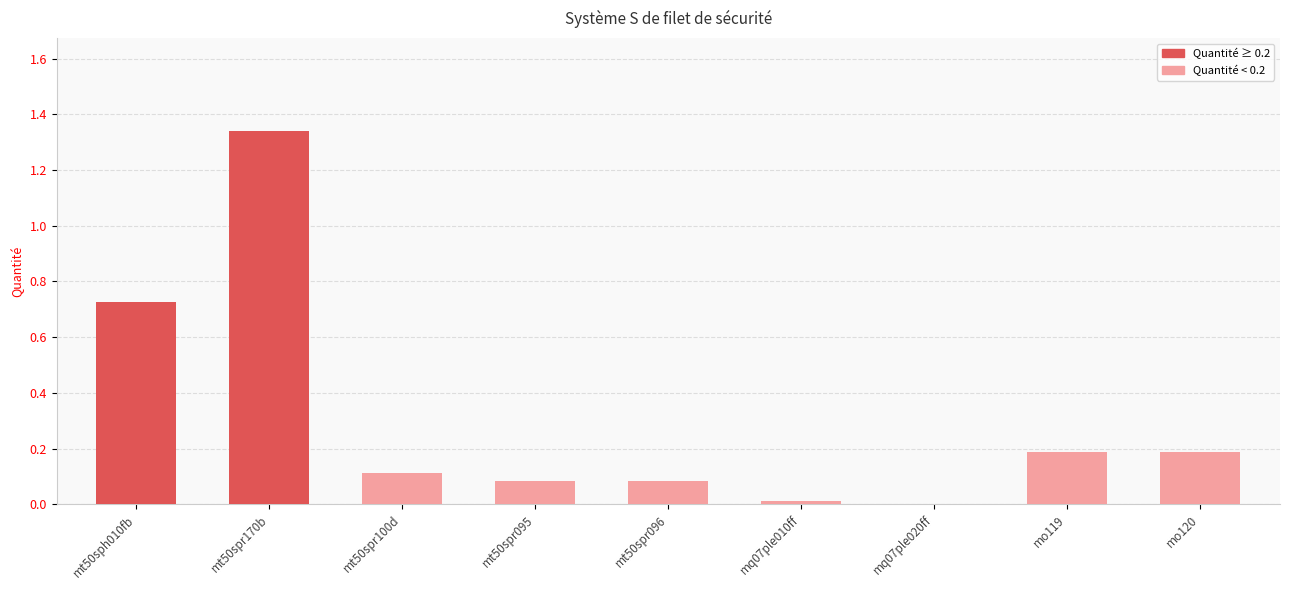

The chart shows a value of 0.0 at mq07ple010ff. True or false?

True